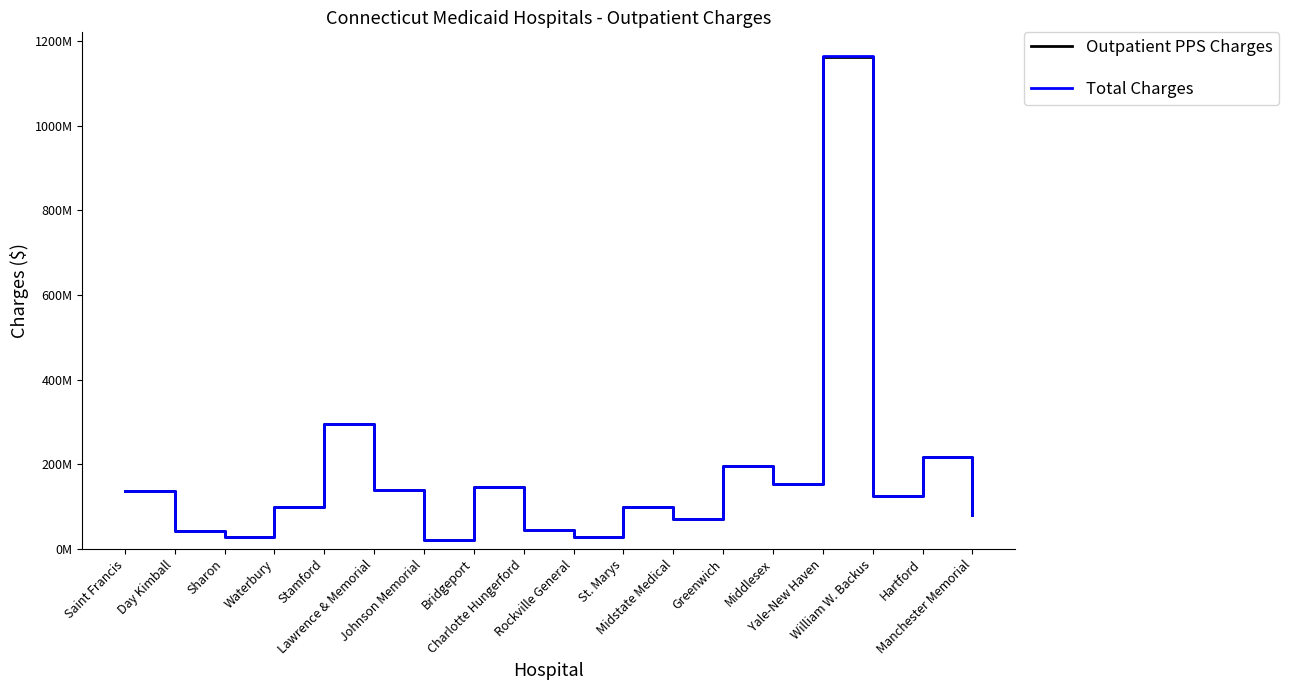

Is it true that Outpatient PPS Charges equals 28619586 at Rockville General?

True